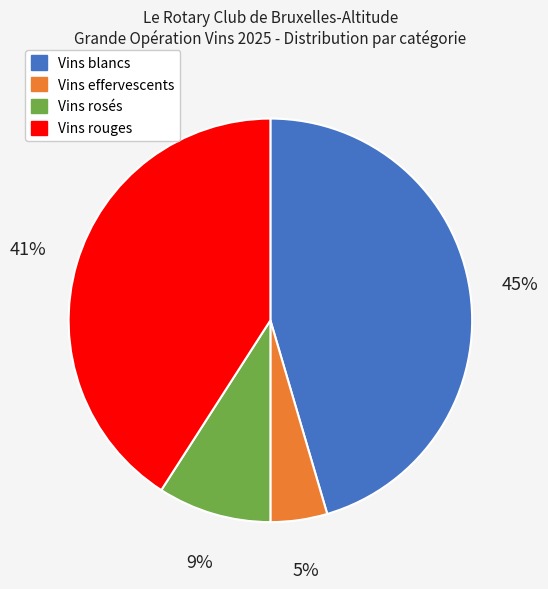

What percentage is the Vins rouges slice, to the nearest percent?

41%